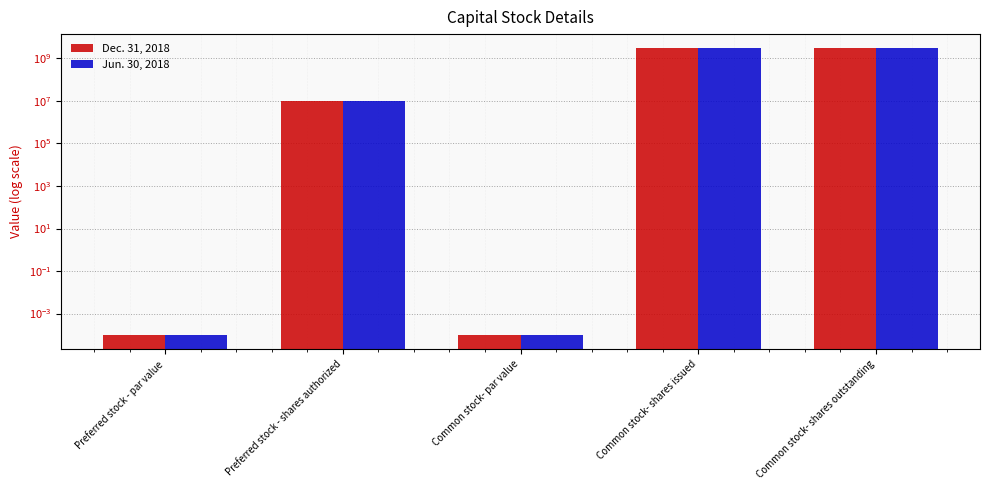

What is the label of the 1st bar from the right?

Common stock- shares outstanding